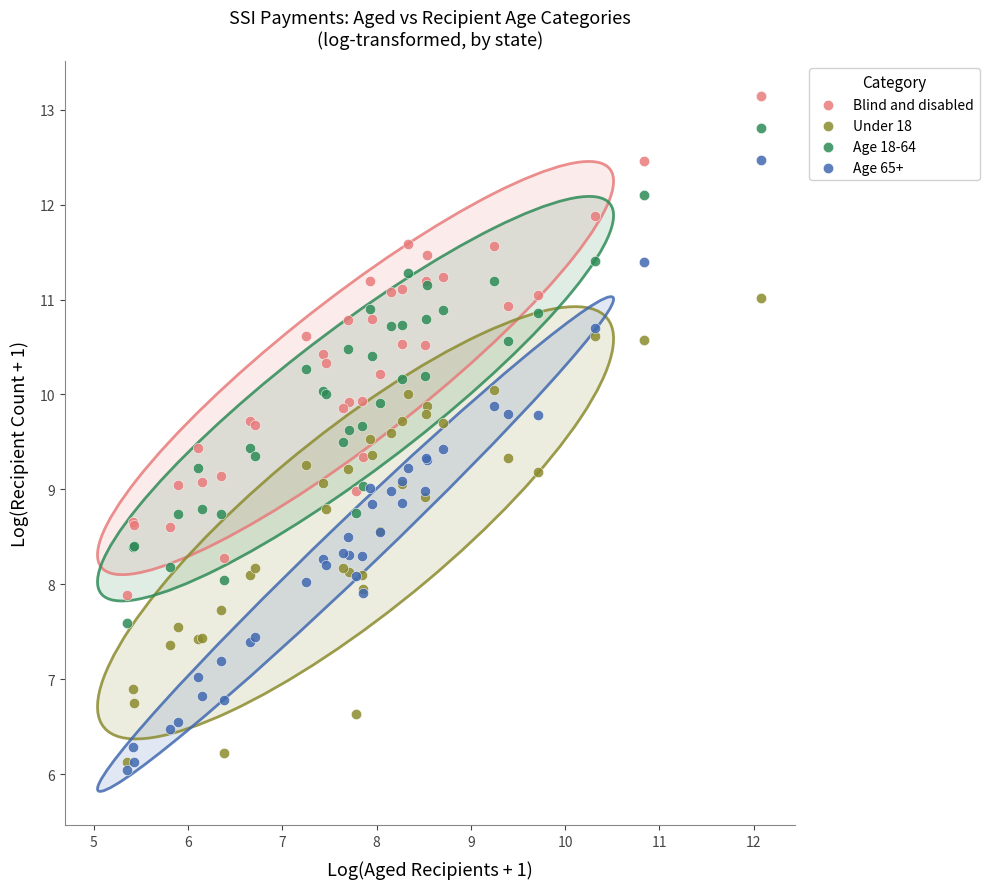

Which series has the largest Y range (max minus min)?

Age 65+